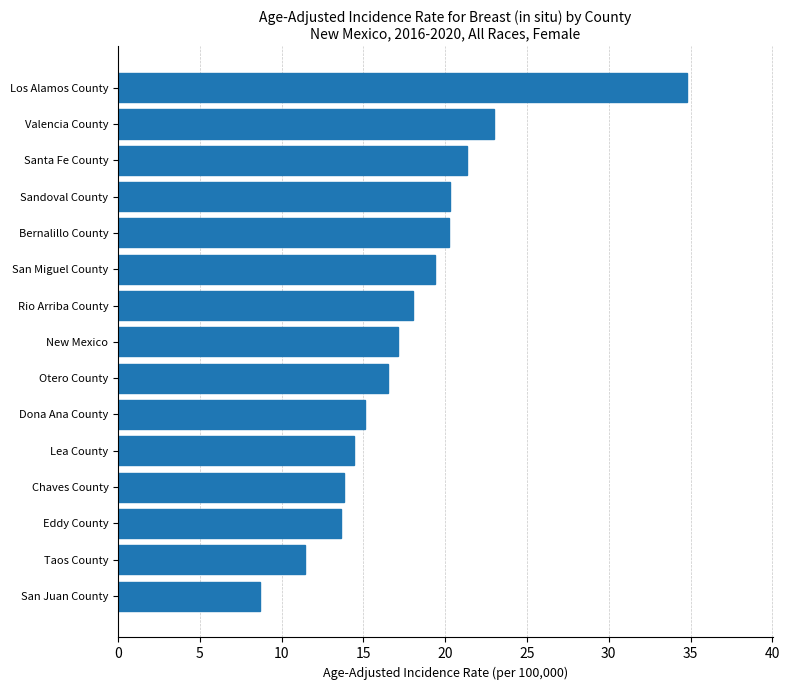

Is it true that the value at Los Alamos County is 49.8?

False